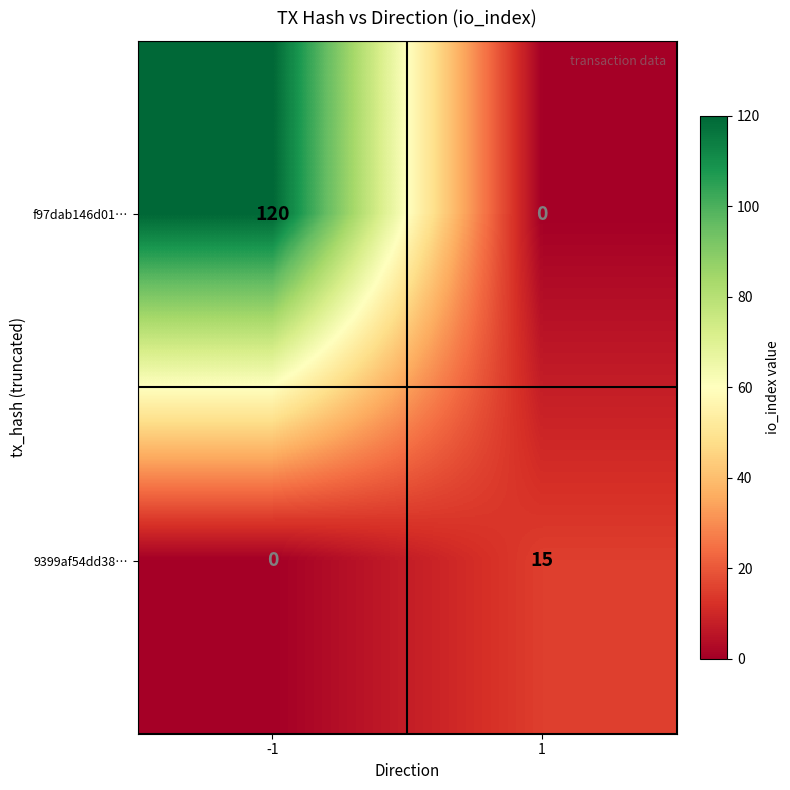

True or false: f97dab146d01… has a value of -66 at 1.

False